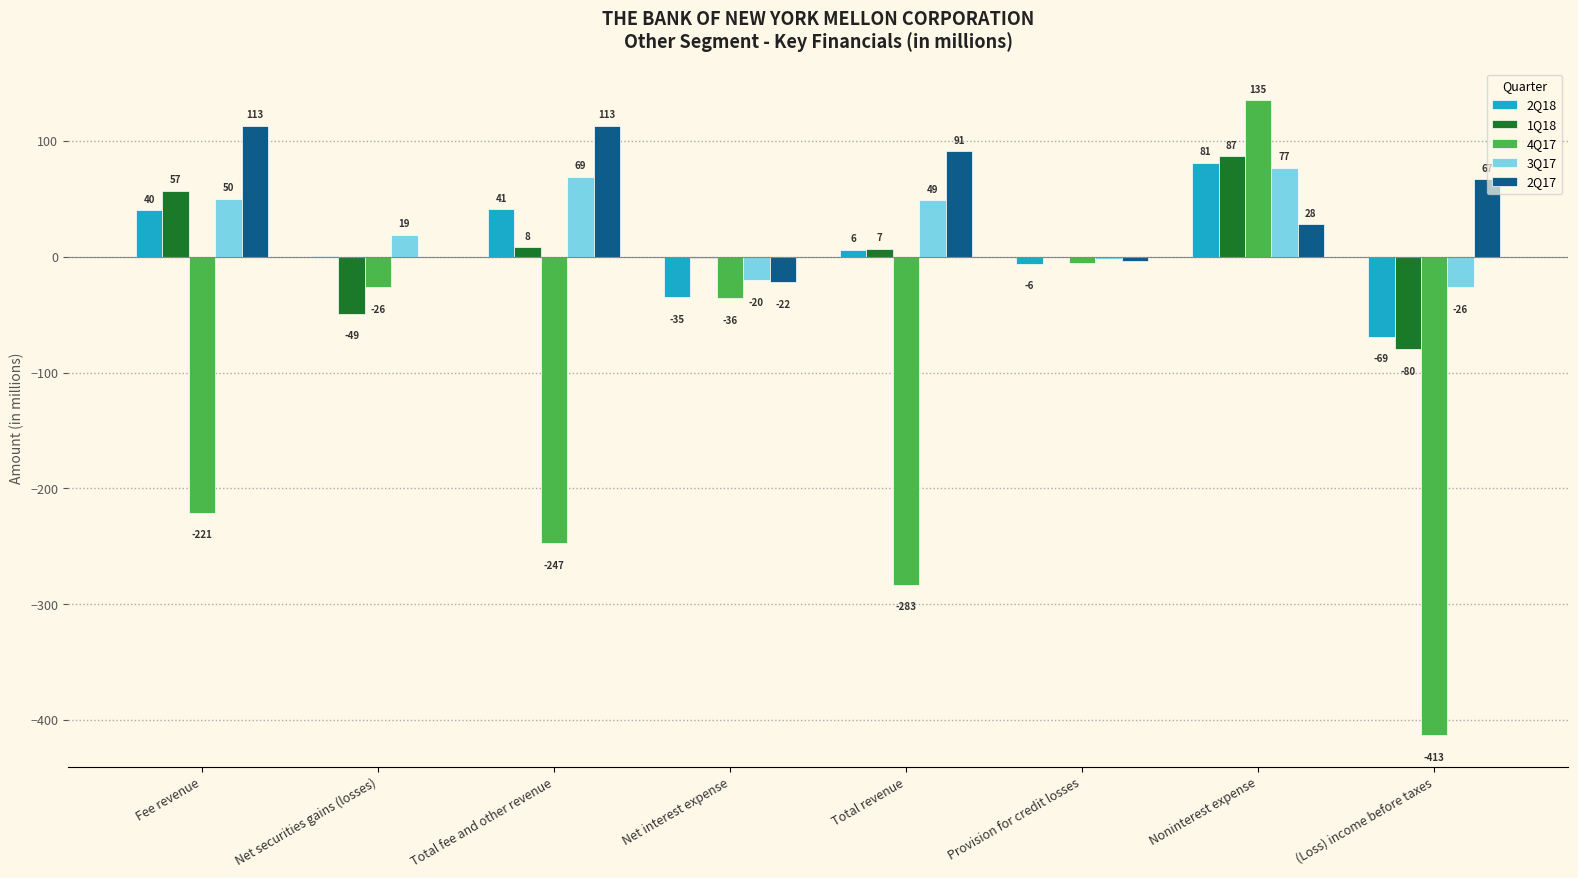

Reading right to left, transcribe all the data shown in this chart.

2Q18: (Loss) income before taxes=-69	Noninterest expense=81	Provision for credit losses=-6	Total revenue=6	Net interest expense=-35	Total fee and other revenue=41	Net securities gains (losses)=1	Fee revenue=40
1Q18: (Loss) income before taxes=-80	Noninterest expense=87	Provision for credit losses=0	Total revenue=7	Net interest expense=-1	Total fee and other revenue=8	Net securities gains (losses)=-49	Fee revenue=57
4Q17: (Loss) income before taxes=-413	Noninterest expense=135	Provision for credit losses=-5	Total revenue=-283	Net interest expense=-36	Total fee and other revenue=-247	Net securities gains (losses)=-26	Fee revenue=-221
3Q17: (Loss) income before taxes=-26	Noninterest expense=77	Provision for credit losses=-2	Total revenue=49	Net interest expense=-20	Total fee and other revenue=69	Net securities gains (losses)=19	Fee revenue=50
2Q17: (Loss) income before taxes=67	Noninterest expense=28	Provision for credit losses=-4	Total revenue=91	Net interest expense=-22	Total fee and other revenue=113	Net securities gains (losses)=0	Fee revenue=113